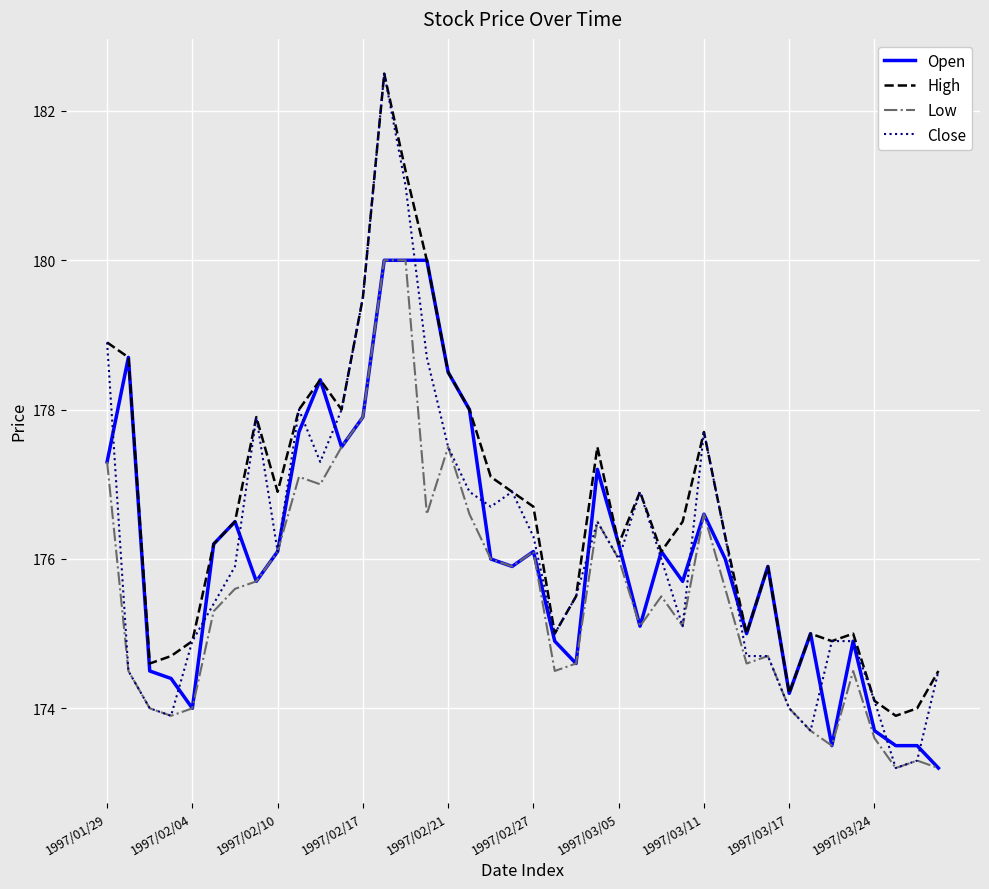

What is the minimum value shown in the chart?

173.2